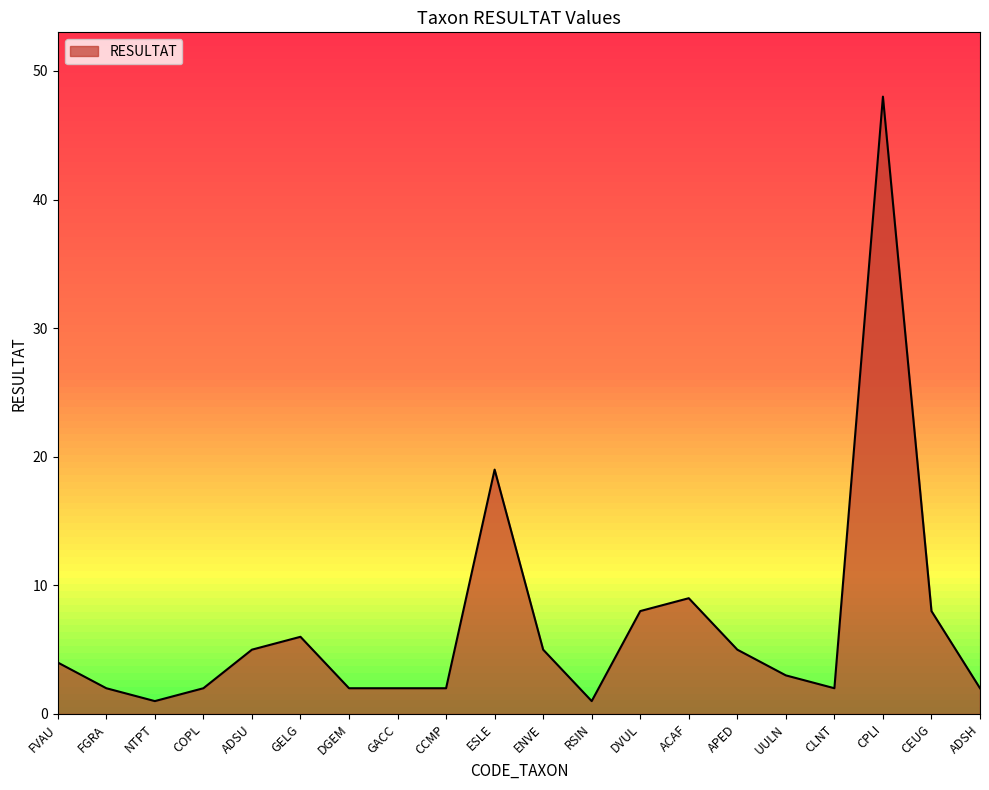

What is the sum of the values at RSIN and FVAU?

5